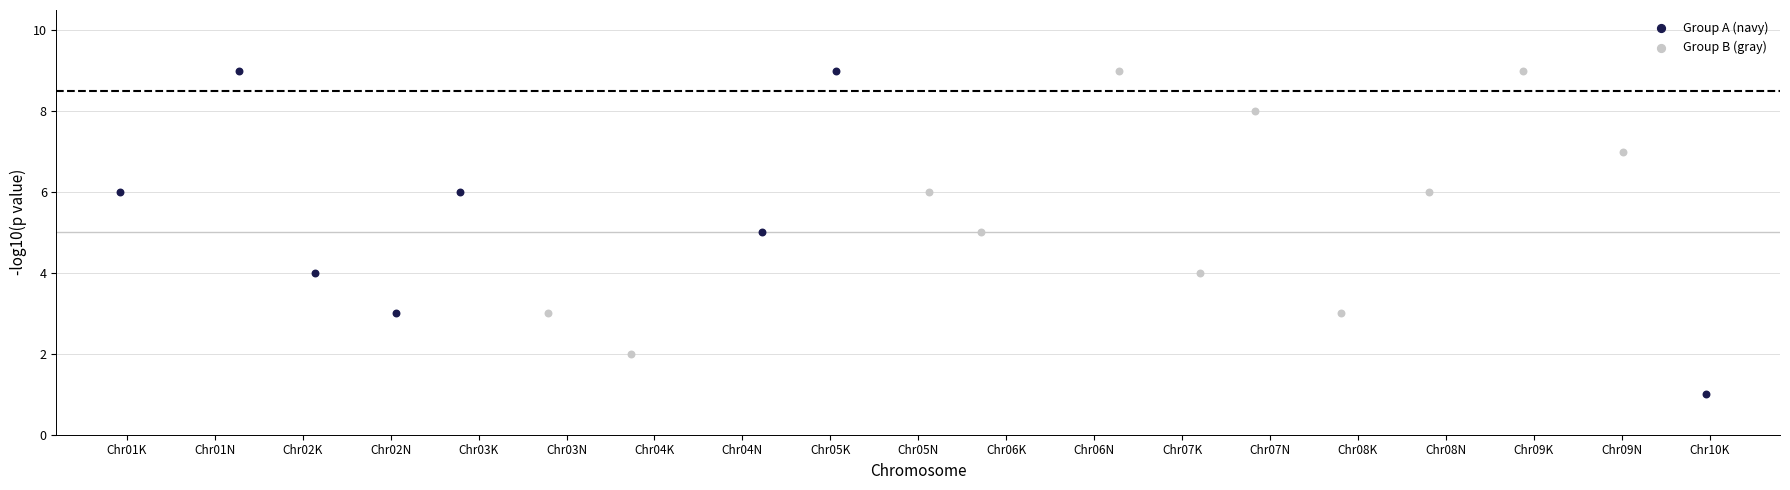

What are all the series names shown in the legend?

Group A (navy), Group B (gray)